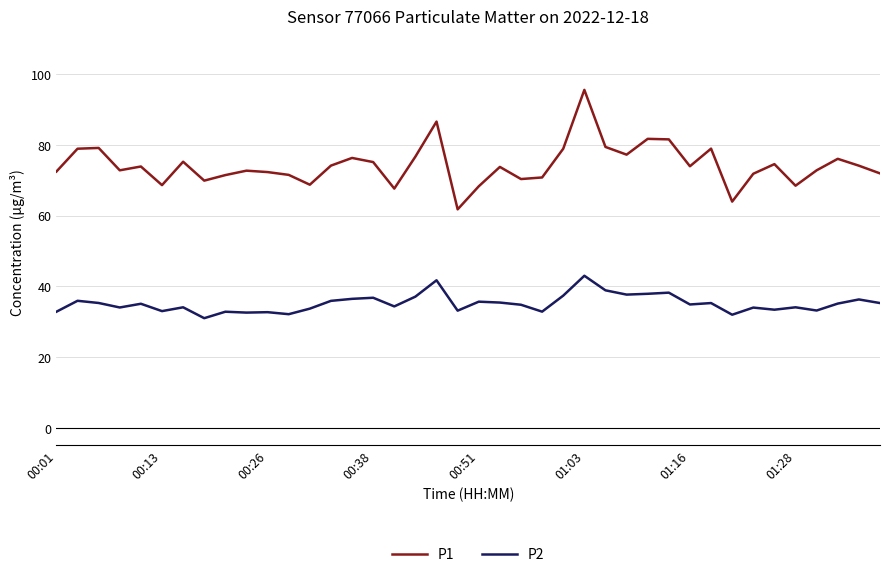

What is the sum of all P2 values?

1405.9